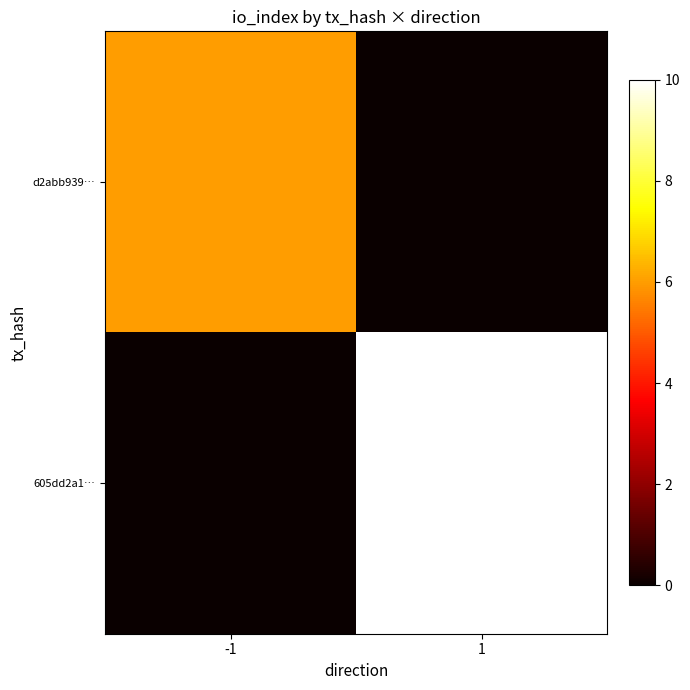

At which category does the chart reach its peak across all series?

1